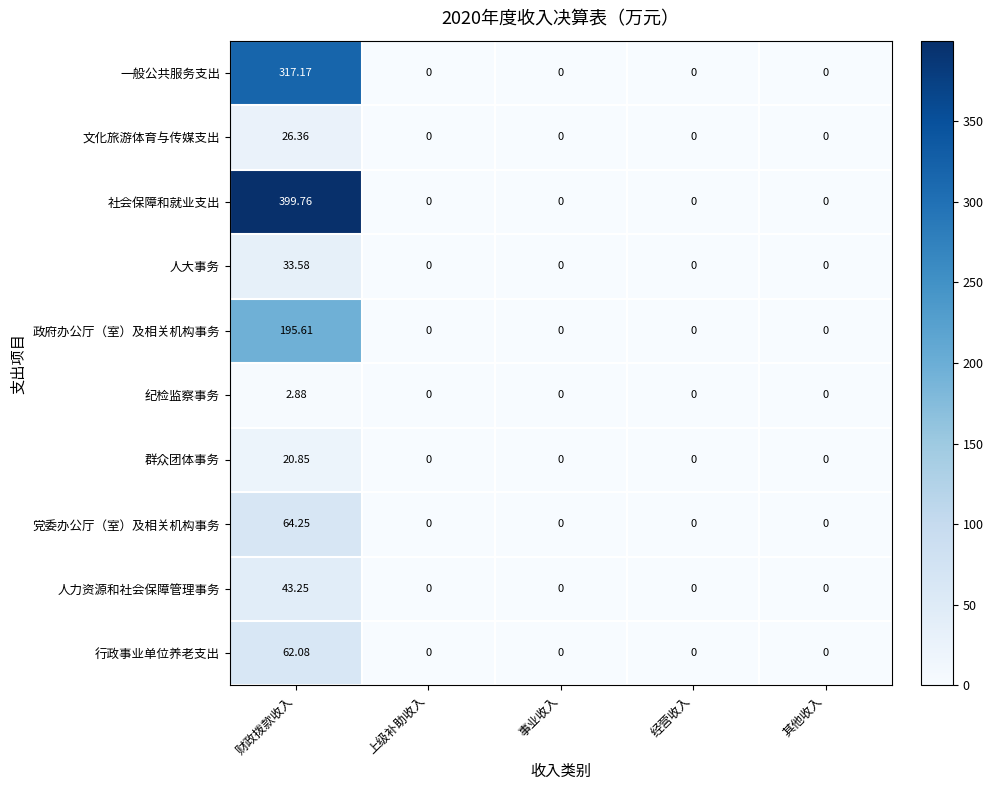

Which series has the largest total across all categories?

社会保障和就业支出